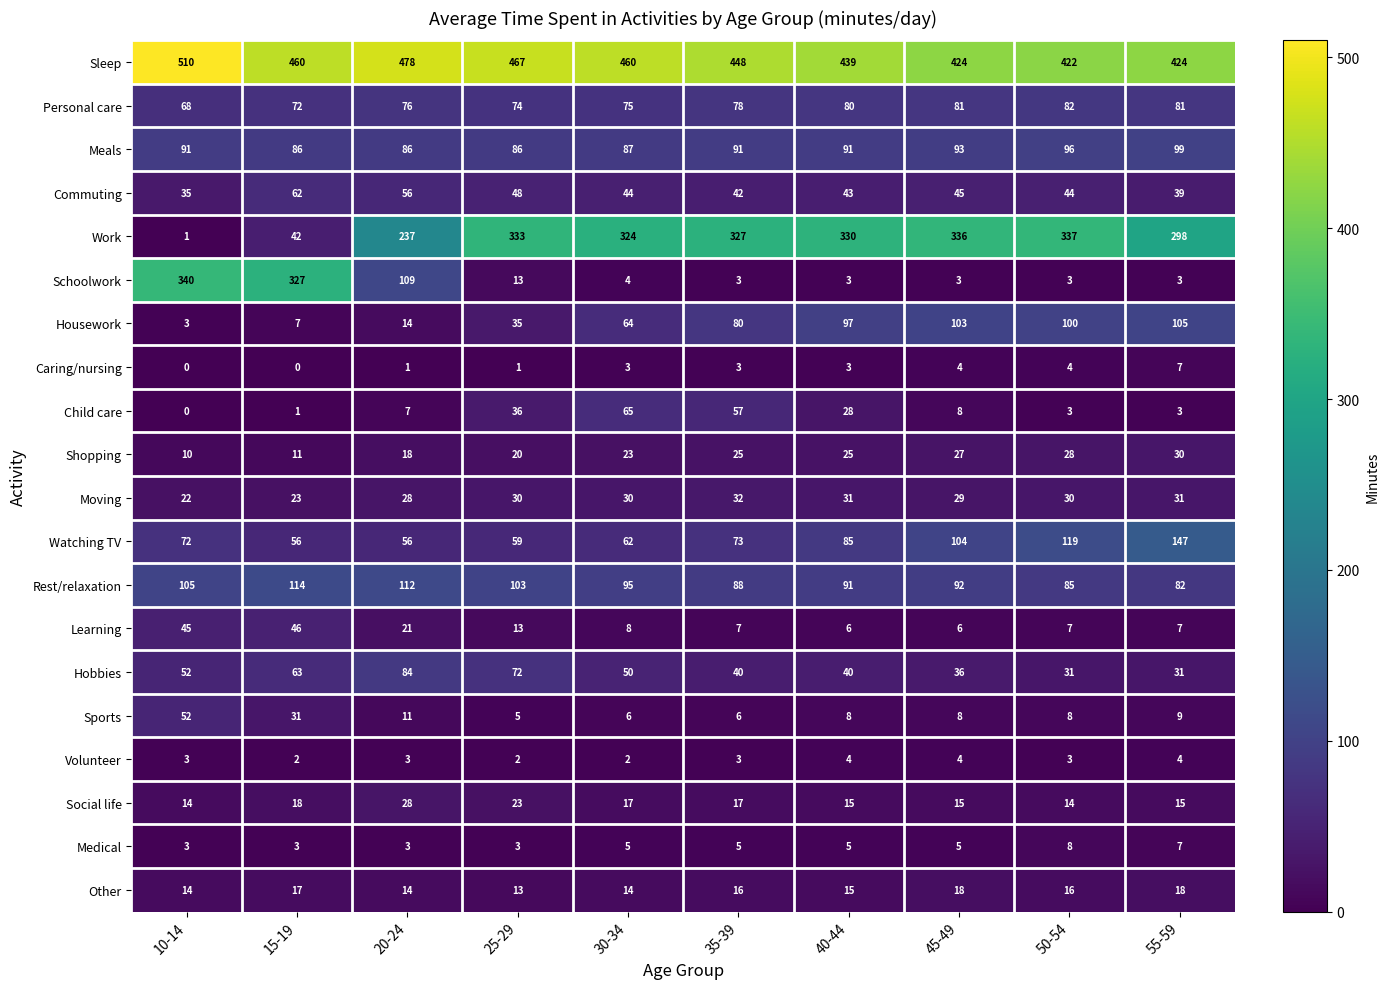

How many data points does each series have?

10